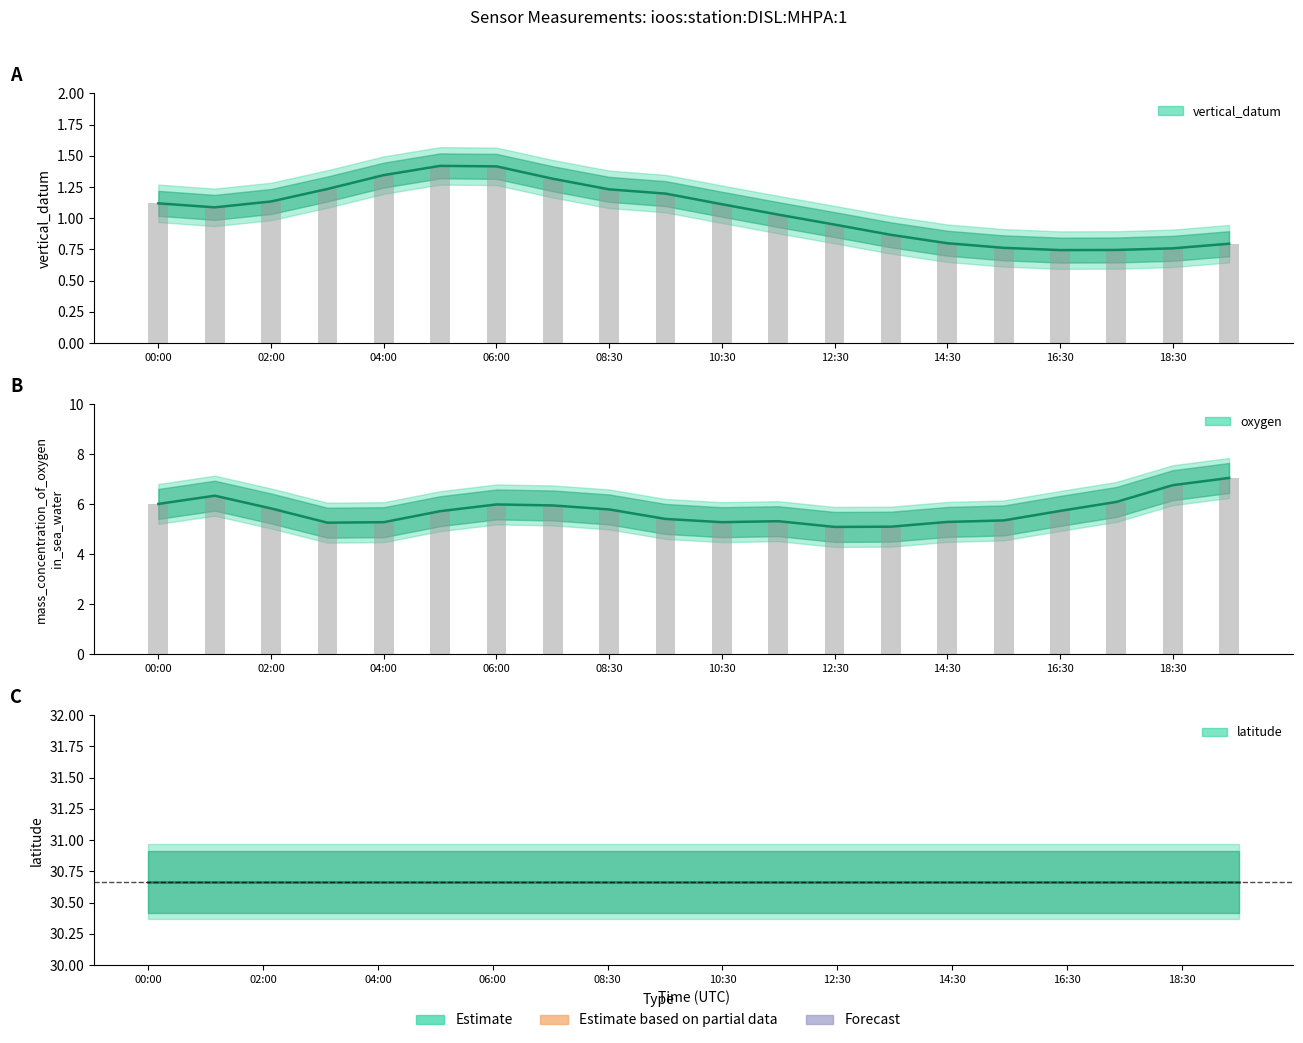

The value of vertical_datum at 18:30 is 1.1. True or false?

False